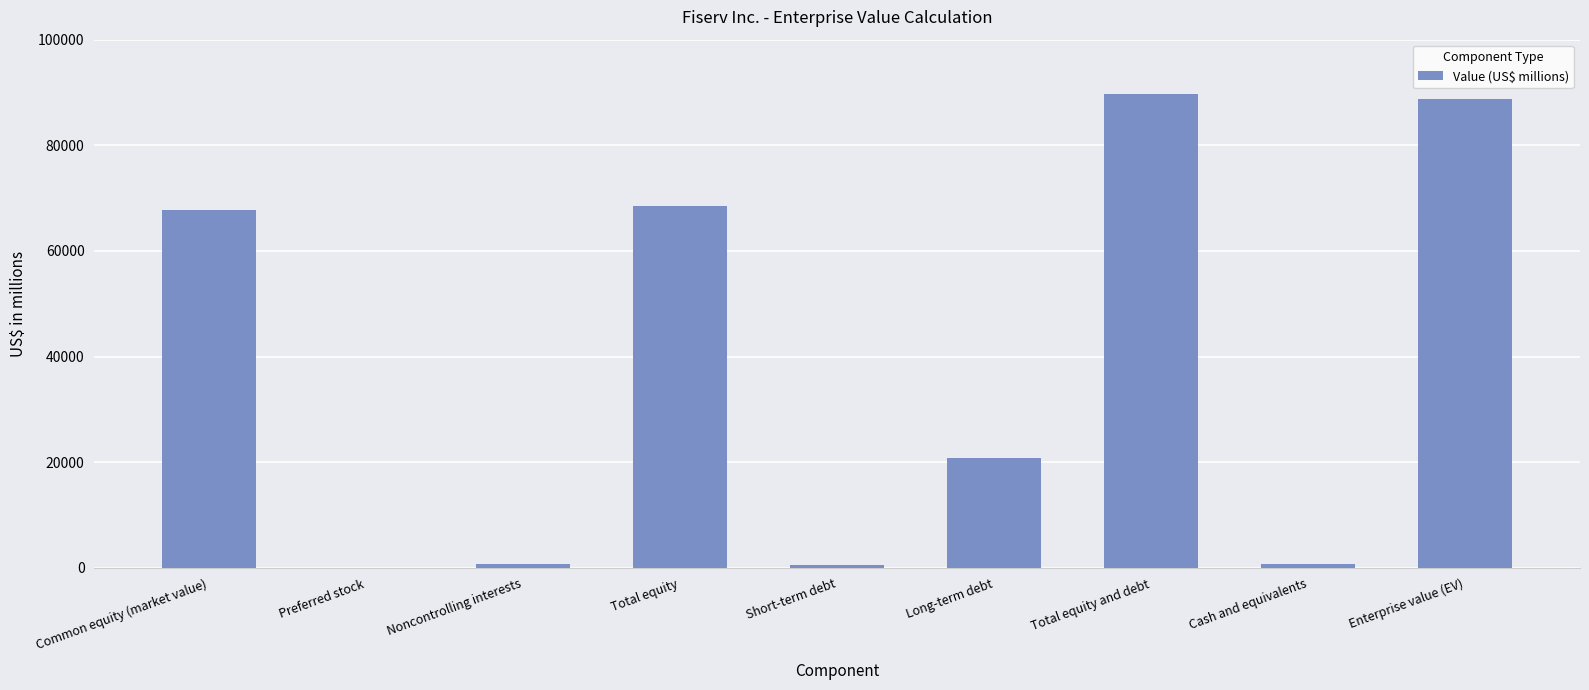

At which label does the data first exceed 20729?

Common equity (market value)